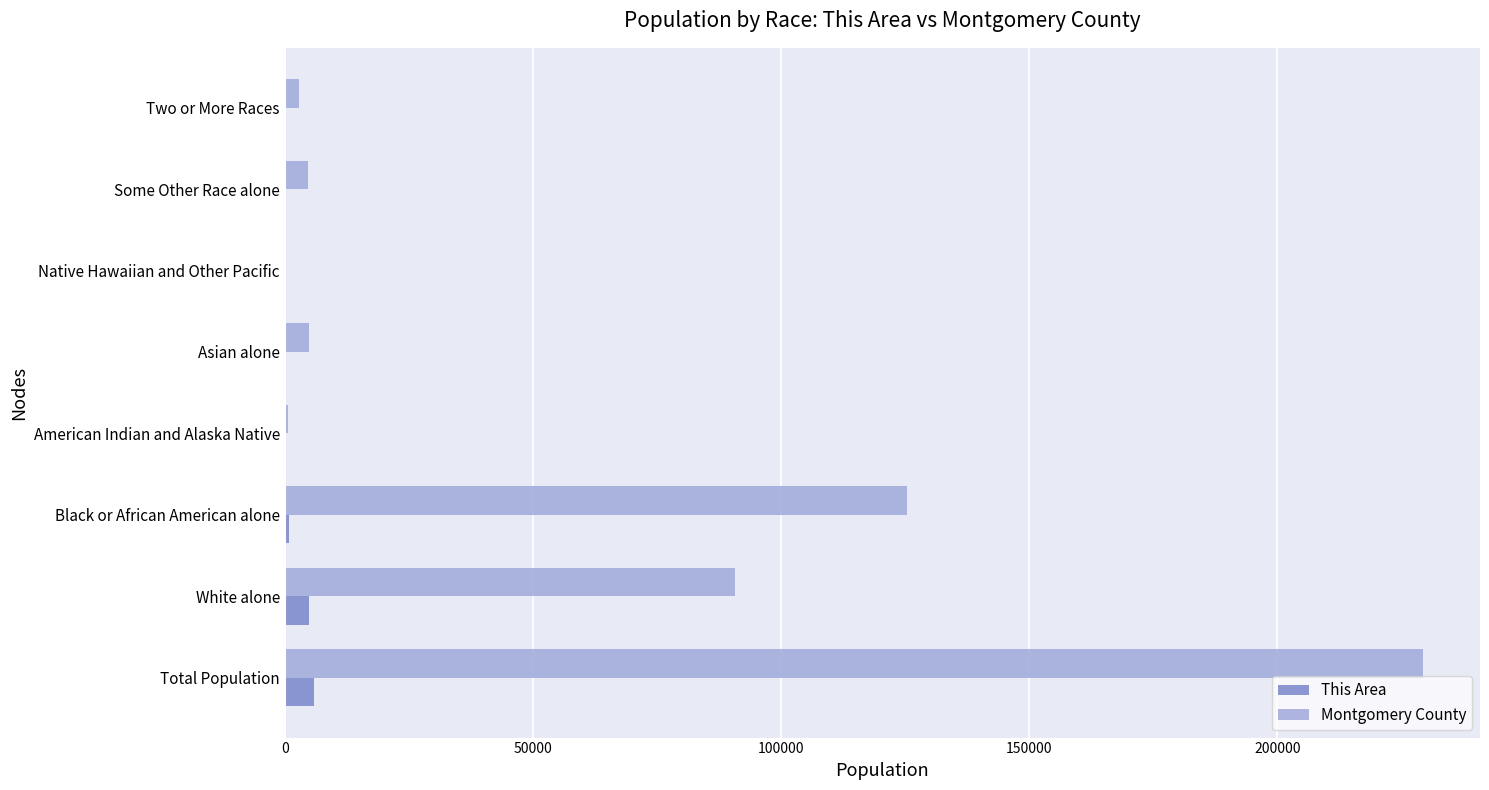

At which category is the sum across all series the highest?

Total Population